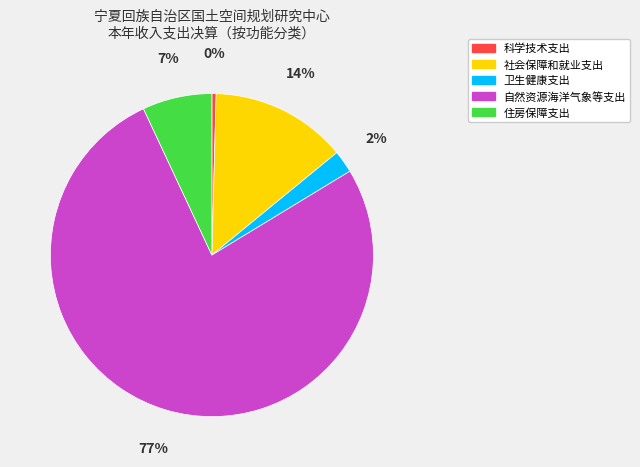

To the nearest percent, what portion does 社会保障和就业支出 represent?

14%